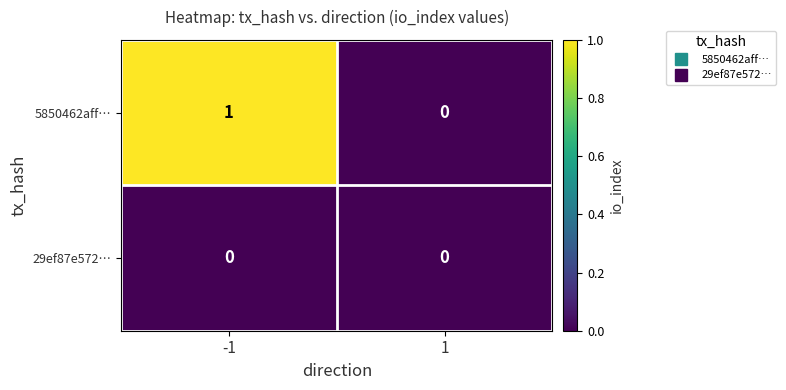

Which series has the largest total across all categories?

5850462aff…